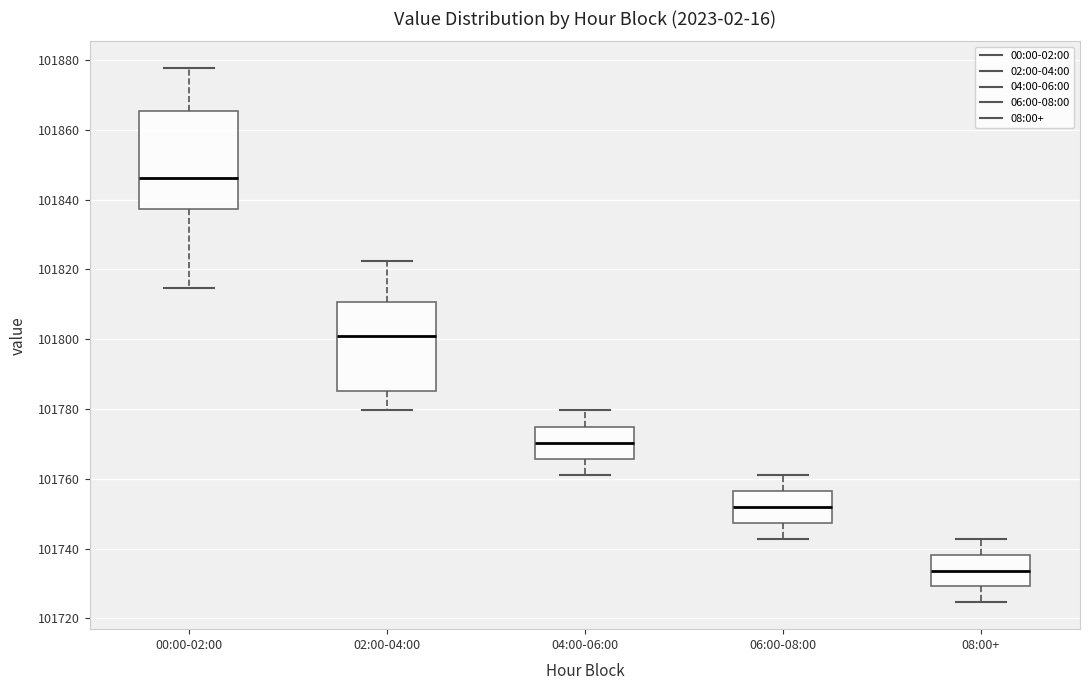

Reading left to right, transcribe this box plot: for each box, give where its median line is, the range the box spans, and where its two whiskers end, as read against the y-axis. The values are not printed on the chart, so give them approximately, as read against the axis.

00:00-02:00: median 101846, box 101838 to 101866, whiskers 101814 to 101878
02:00-04:00: median 101802, box 101786 to 101810, whiskers 101780 to 101822
04:00-06:00: median 101770, box 101766 to 101774, whiskers 101762 to 101780
06:00-08:00: median 101752, box 101748 to 101756, whiskers 101742 to 101762
08:00+: median 101734, box 101730 to 101738, whiskers 101724 to 101742